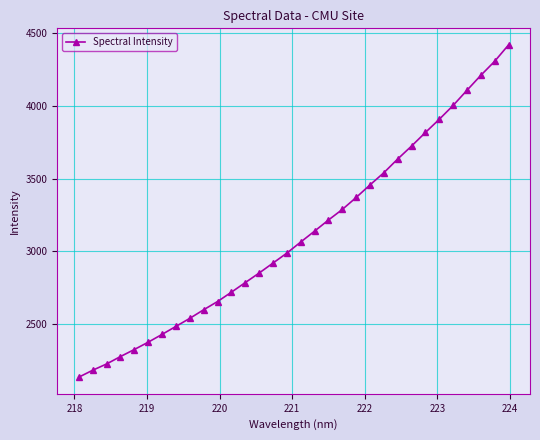

What is the value of the 24th point from the left?

3634.7